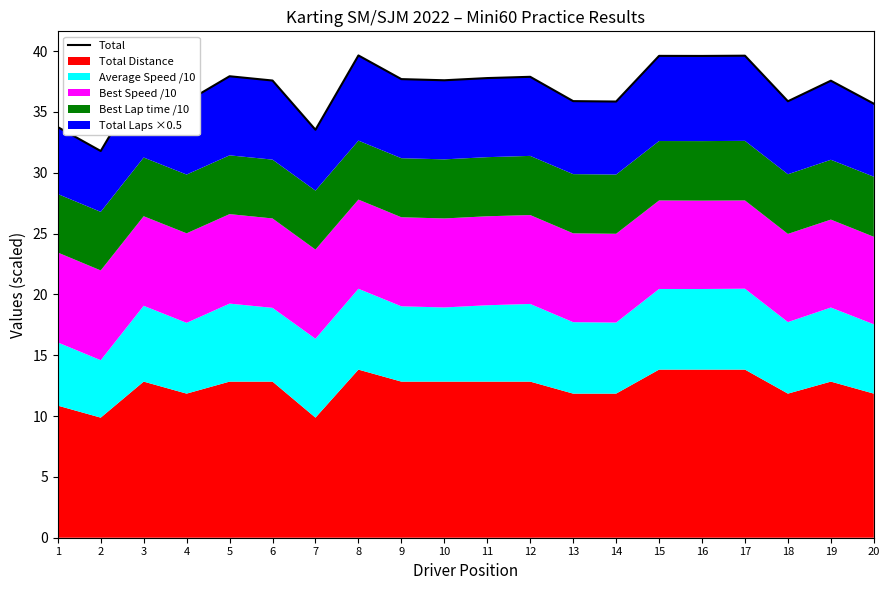

Between 10 and 18, which is larger?

10